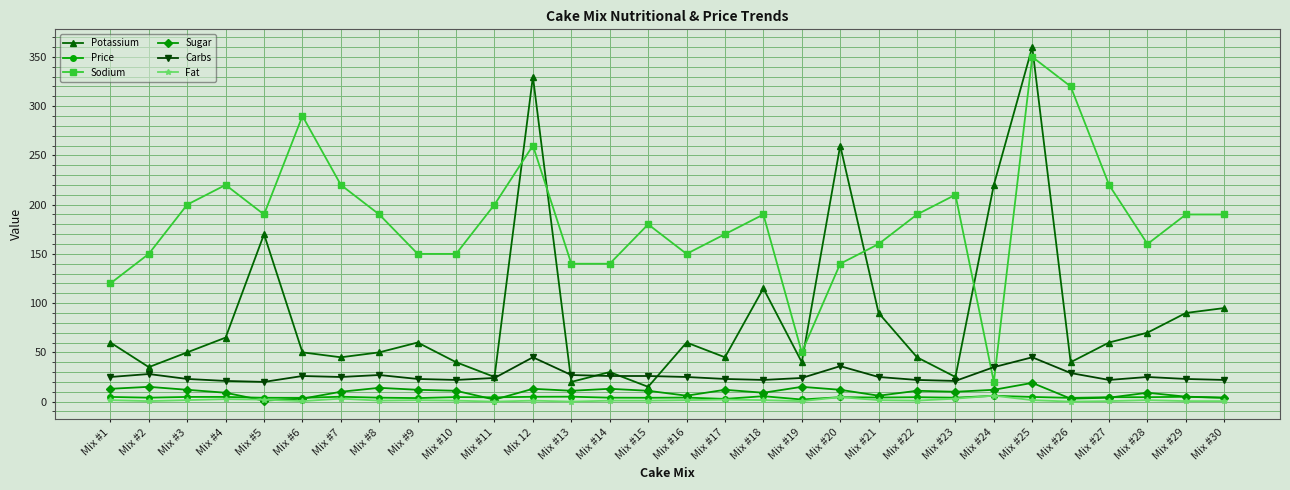

True or false: Sodium and Price intersect in this chart.

False